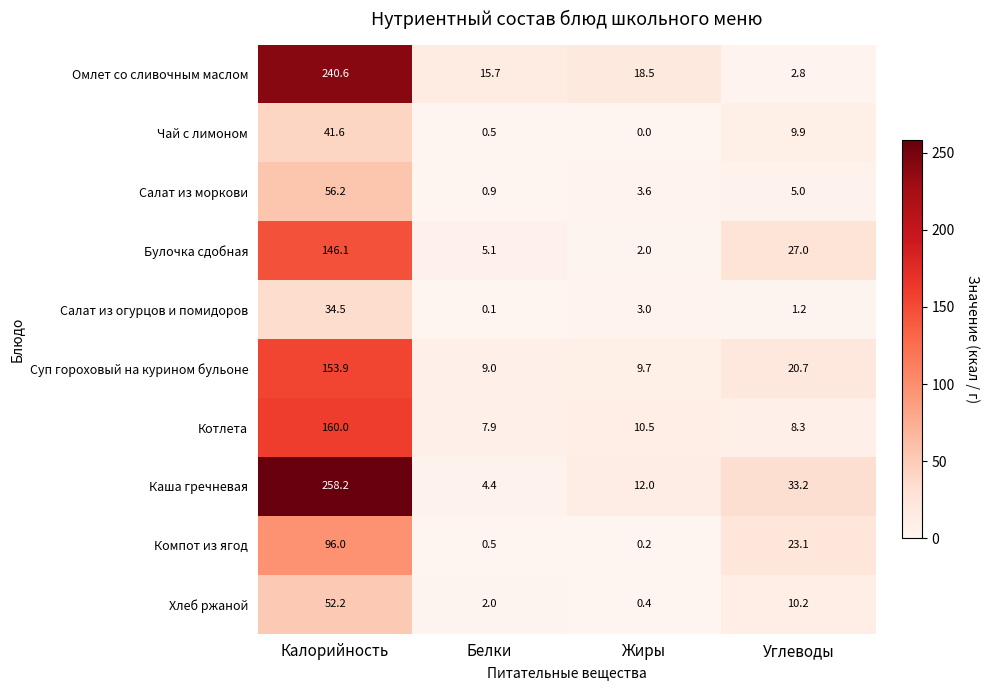

What is the sum of the Омлет со сливочным маслом values at Белки and Жиры?

34.2